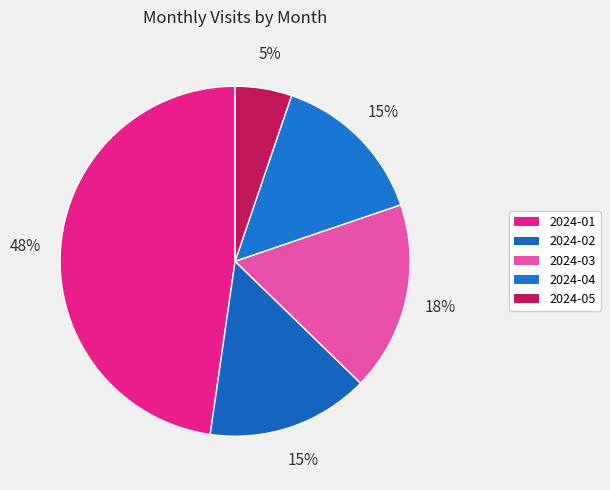

What percentage do 2024-03 and 2024-05 together represent?

22.7%